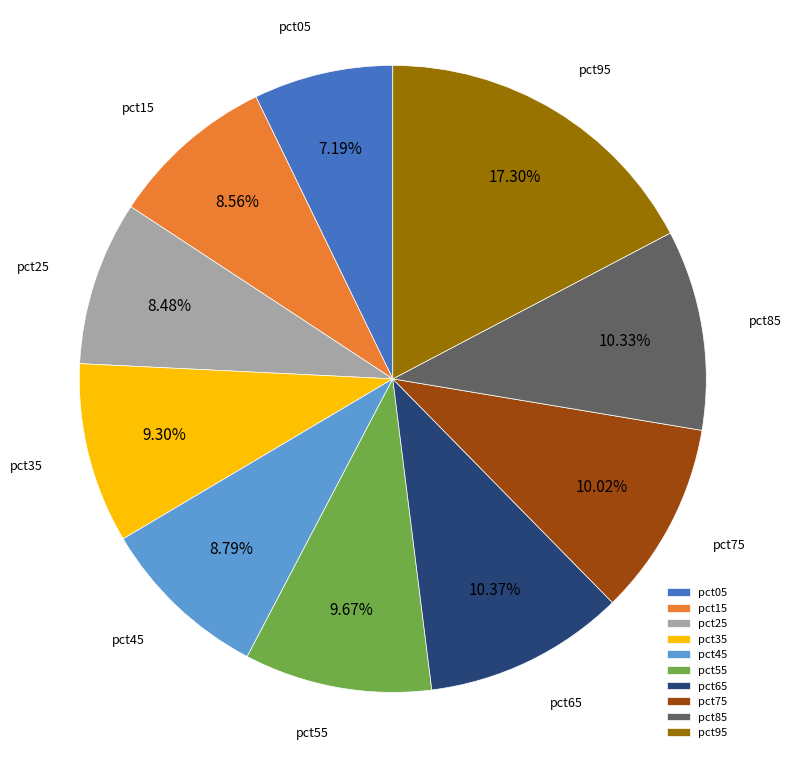

Between pct15 and pct85, which is larger?

pct85